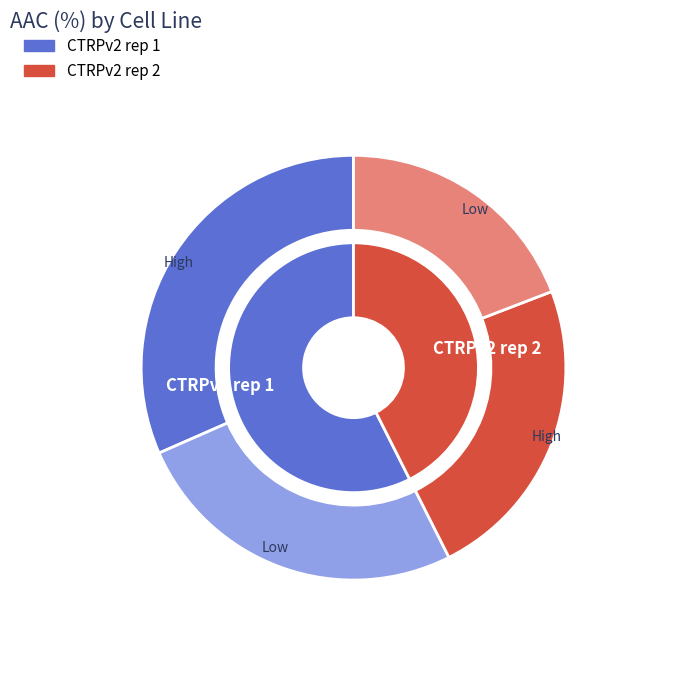

What is the change in value from CTRPv2 rep 1 to CTRPv2 rep 2?

-3.9